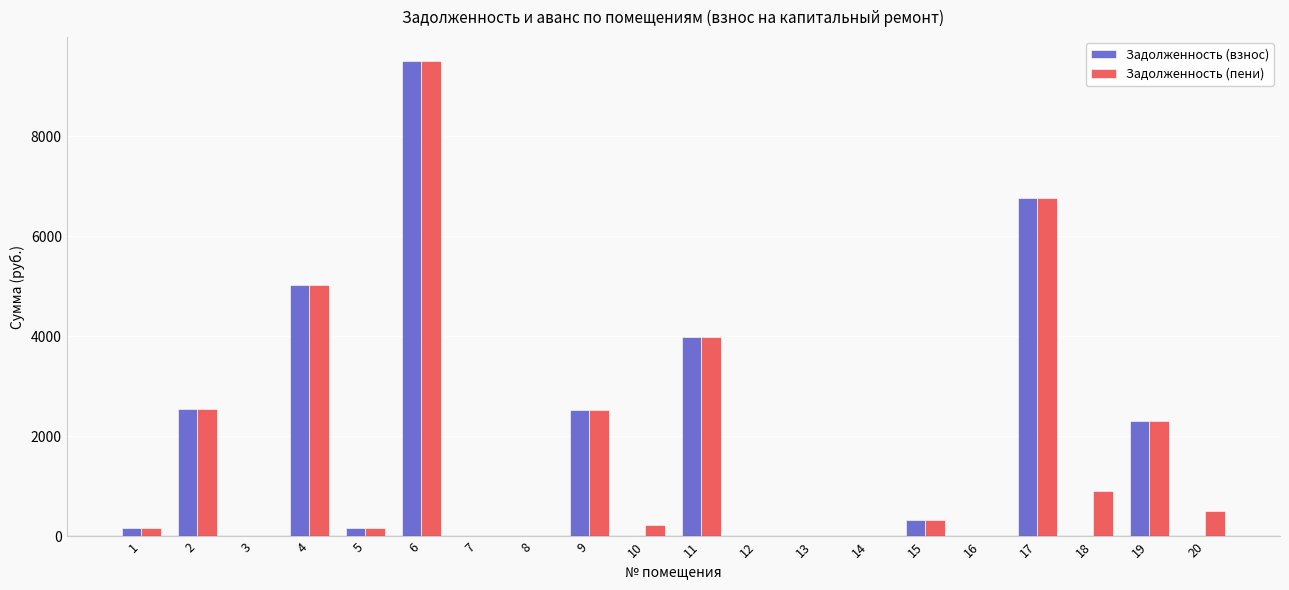

How many data points in Задолженность (взнос) are above 165?

10